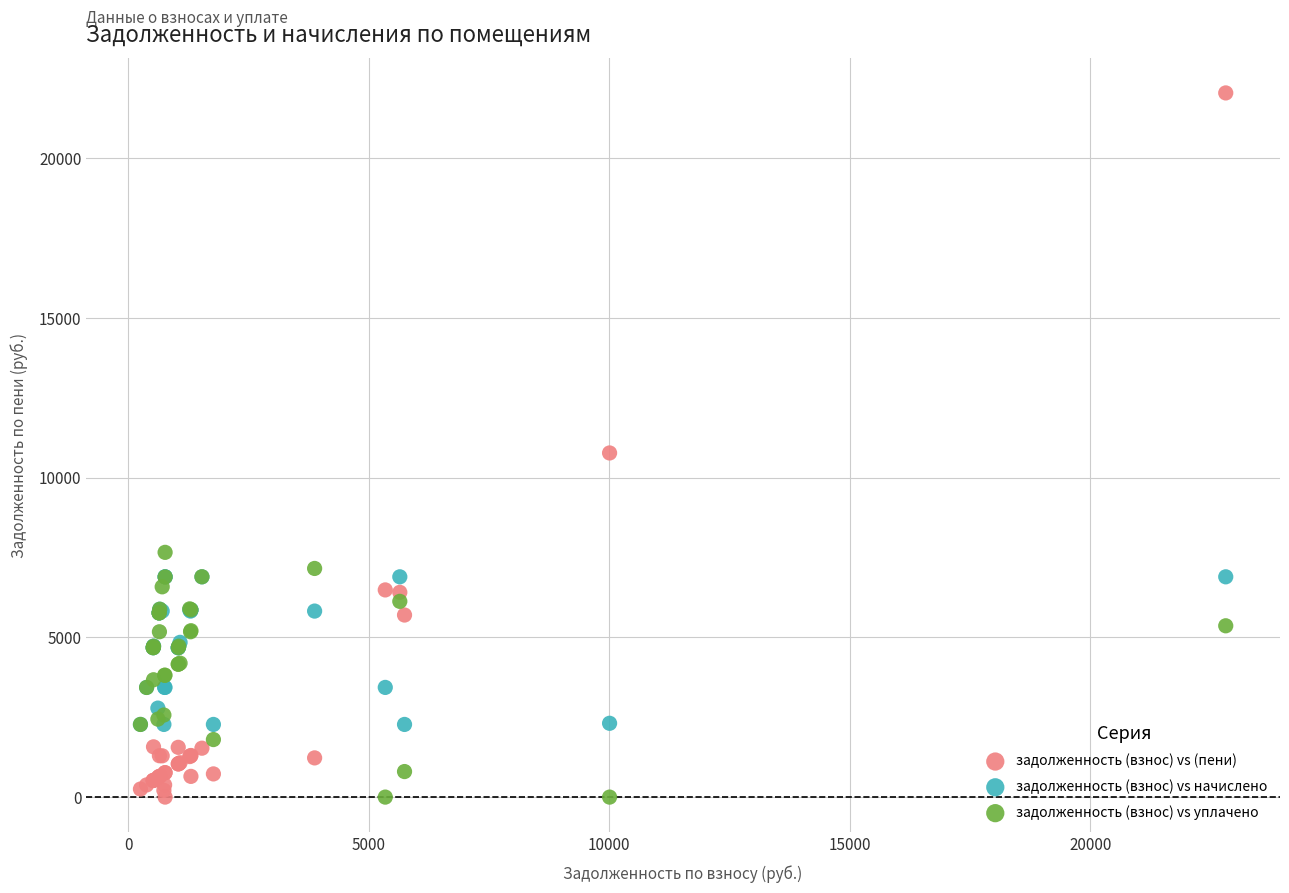

Across all series, what Y value is closest to 11024?

10775.6